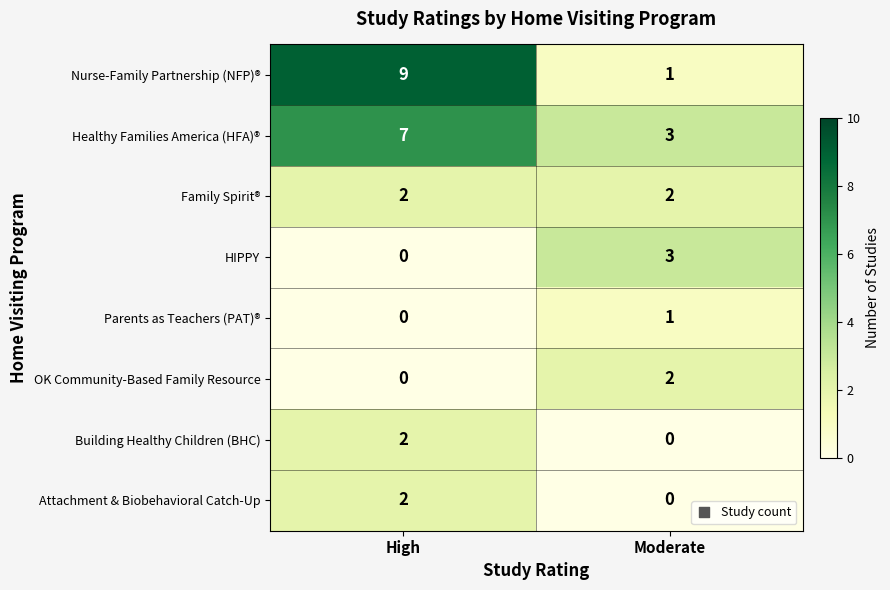

True or false: HIPPY has a value of 3 at Moderate.

True